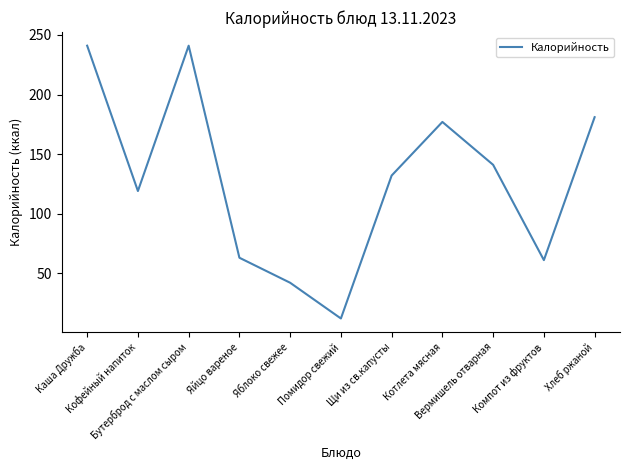

Which label corresponds to the smallest value in the chart?

Помидор свежий